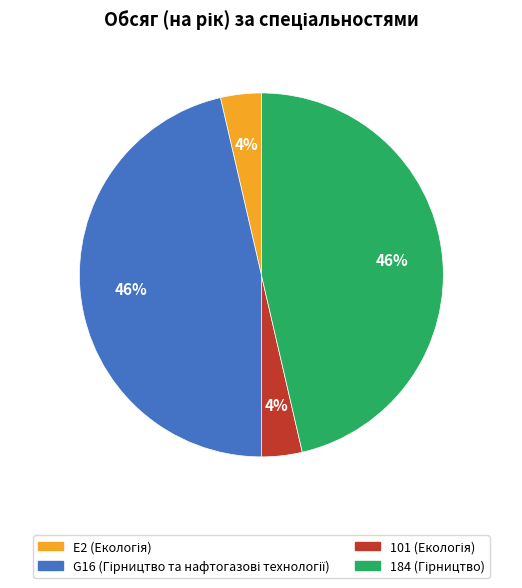

Is G16 the majority of the pie?

No